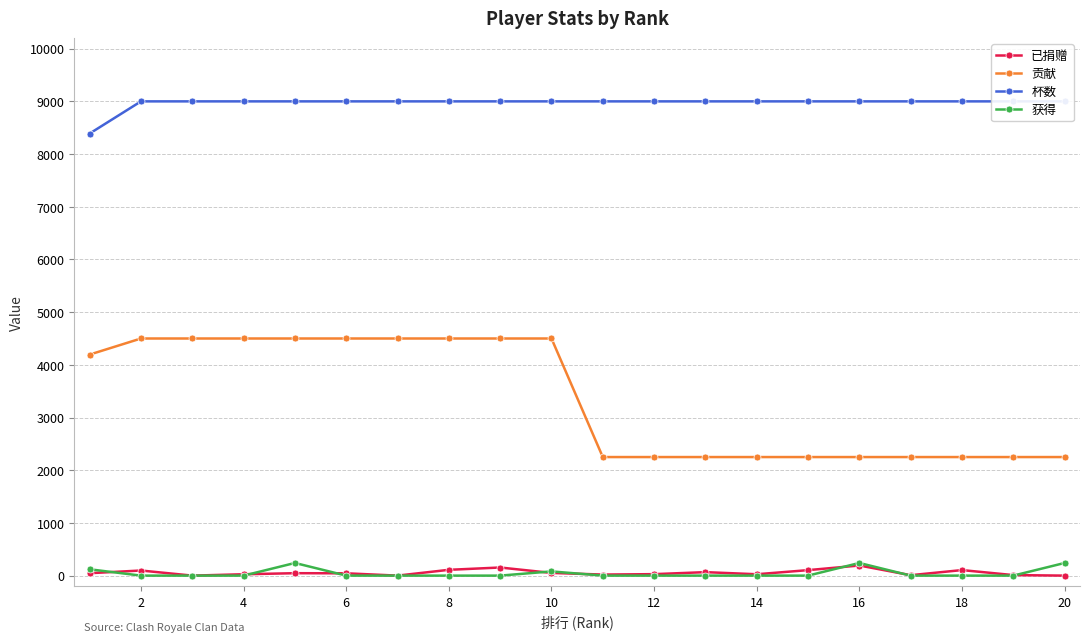

True or false: 已捐赠 and 贡献 cross at least once.

False